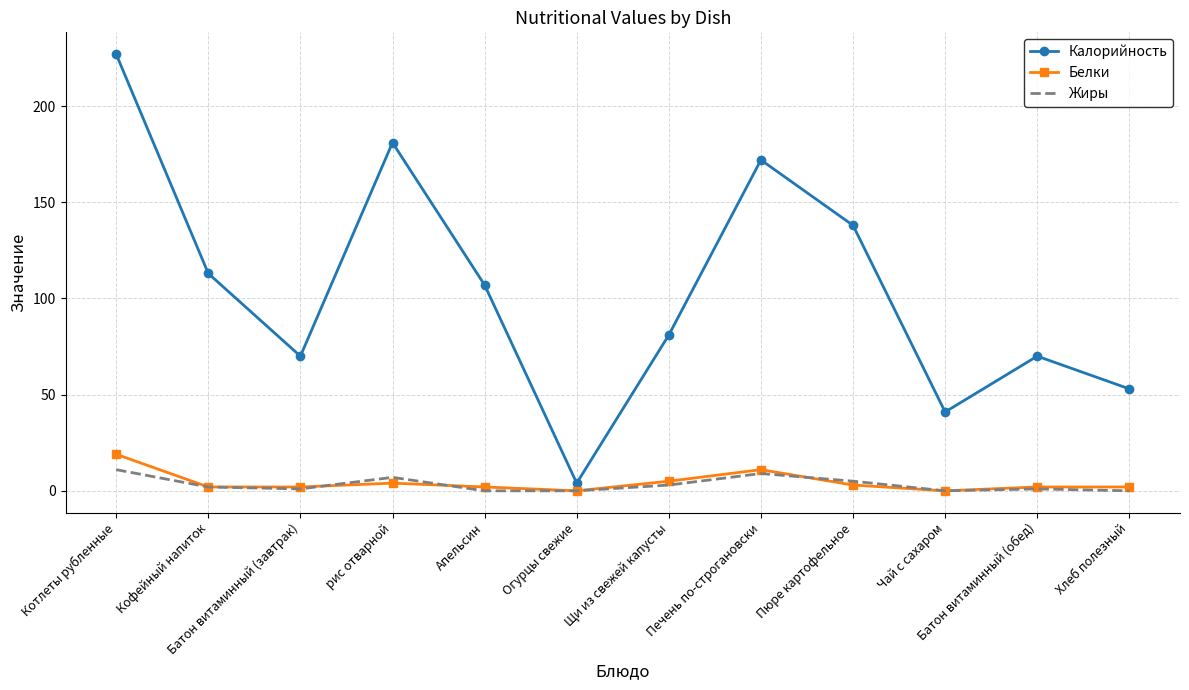

At how many categories does at least one series exceed 1?

12